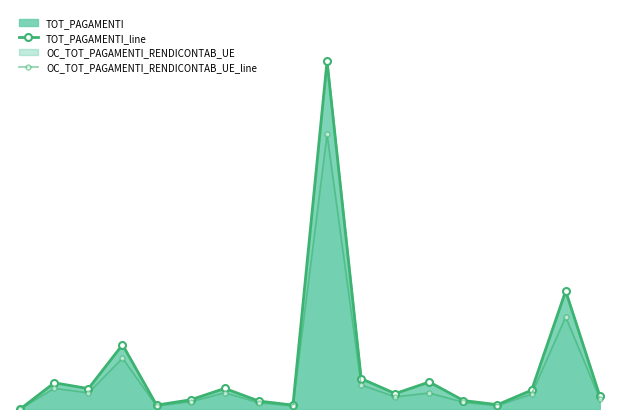

At which category is the sum across all series the highest?

9